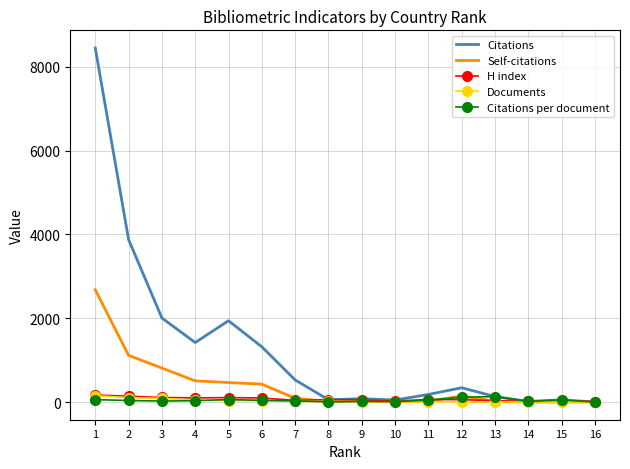

What is the total value across all series at 15?

130.0